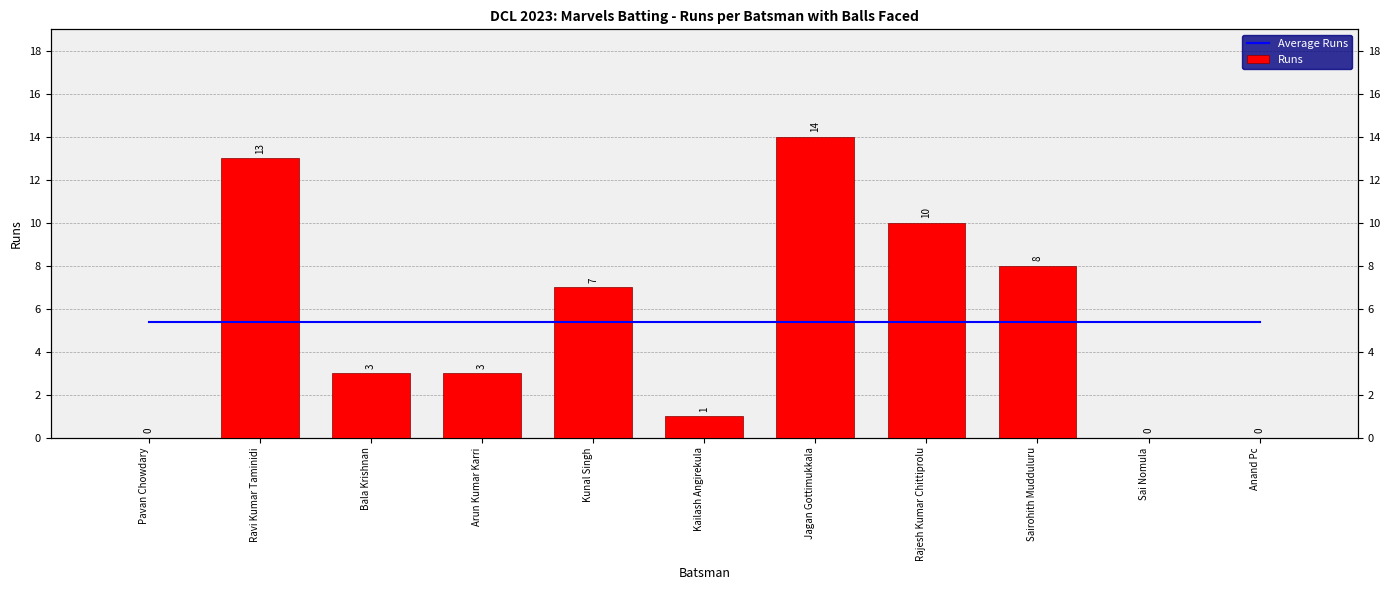

True or false: Runs has a value of 13.0 at Ravi Kumar Taminidi.

True